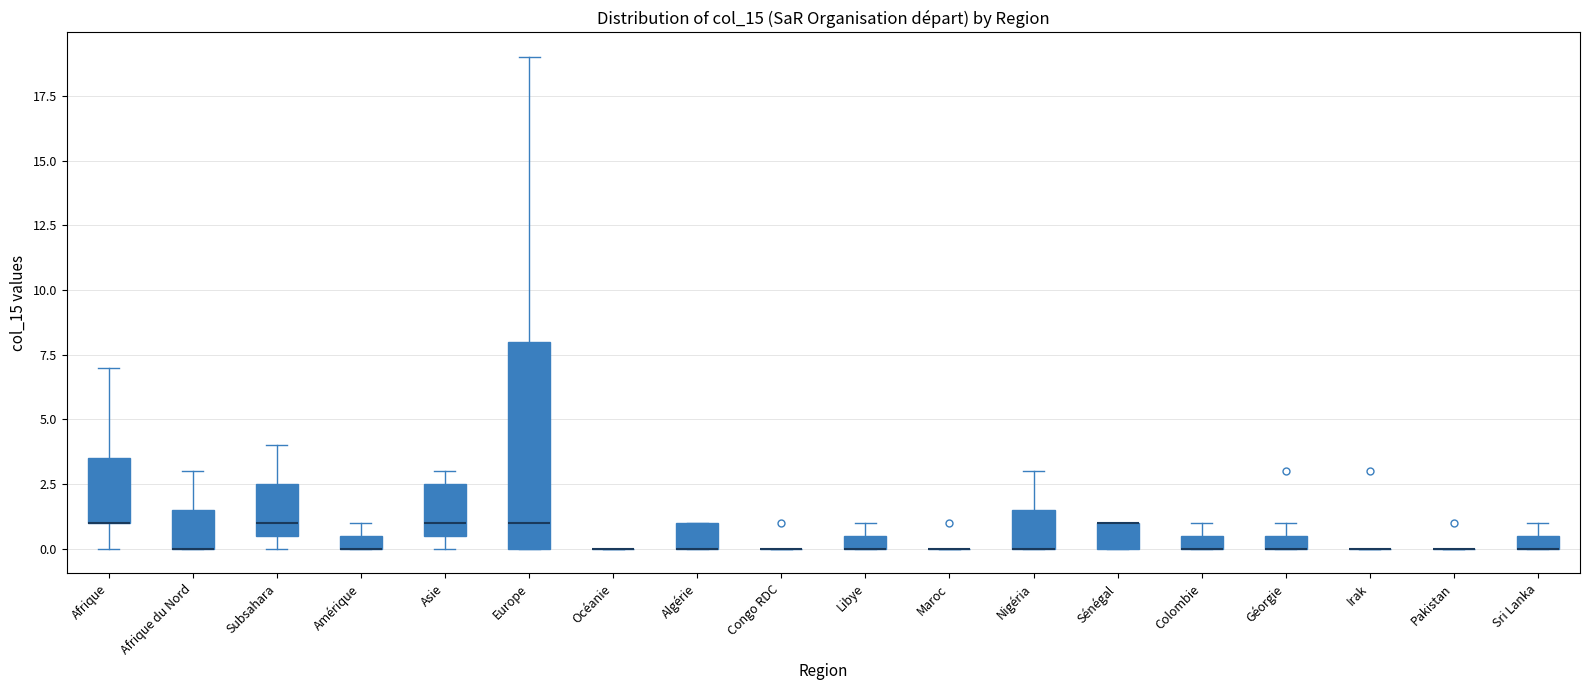

Which box is the tallest, from its lower edge to its upper edge?

Europe